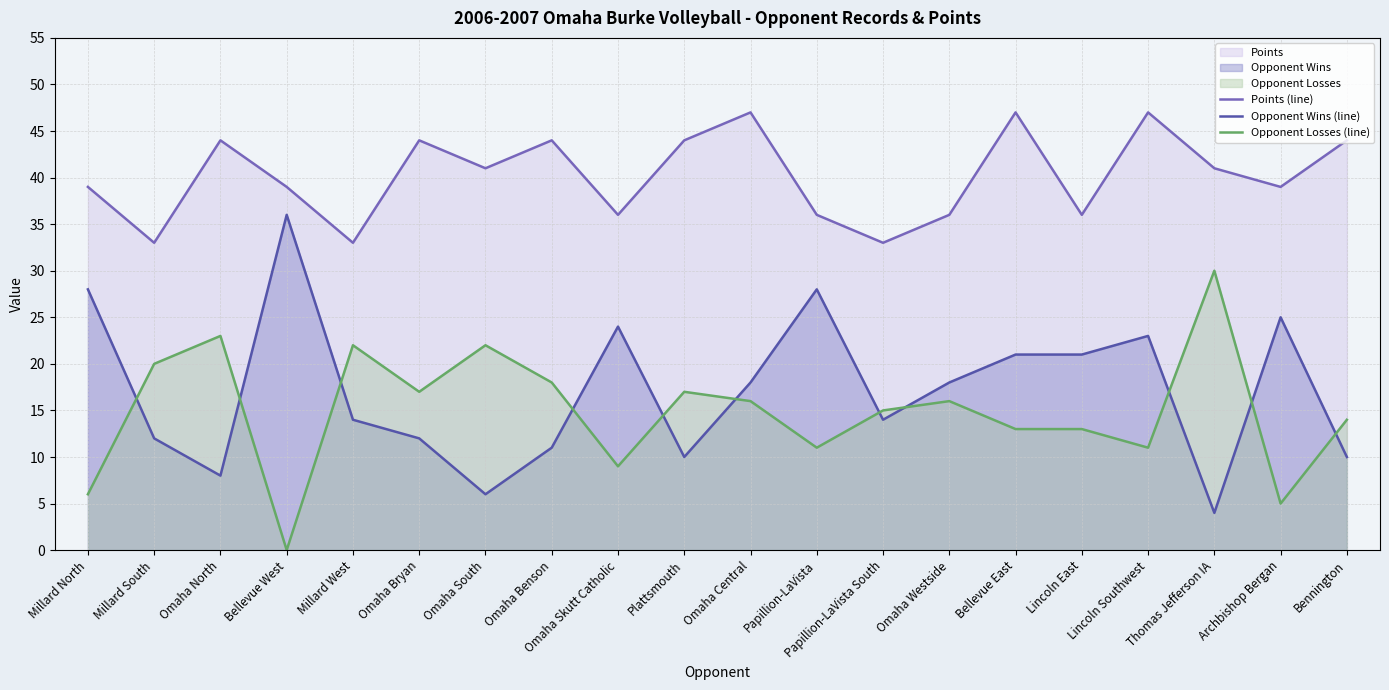

How many interior local valleys does the Opponent Wins (line) series have?

5